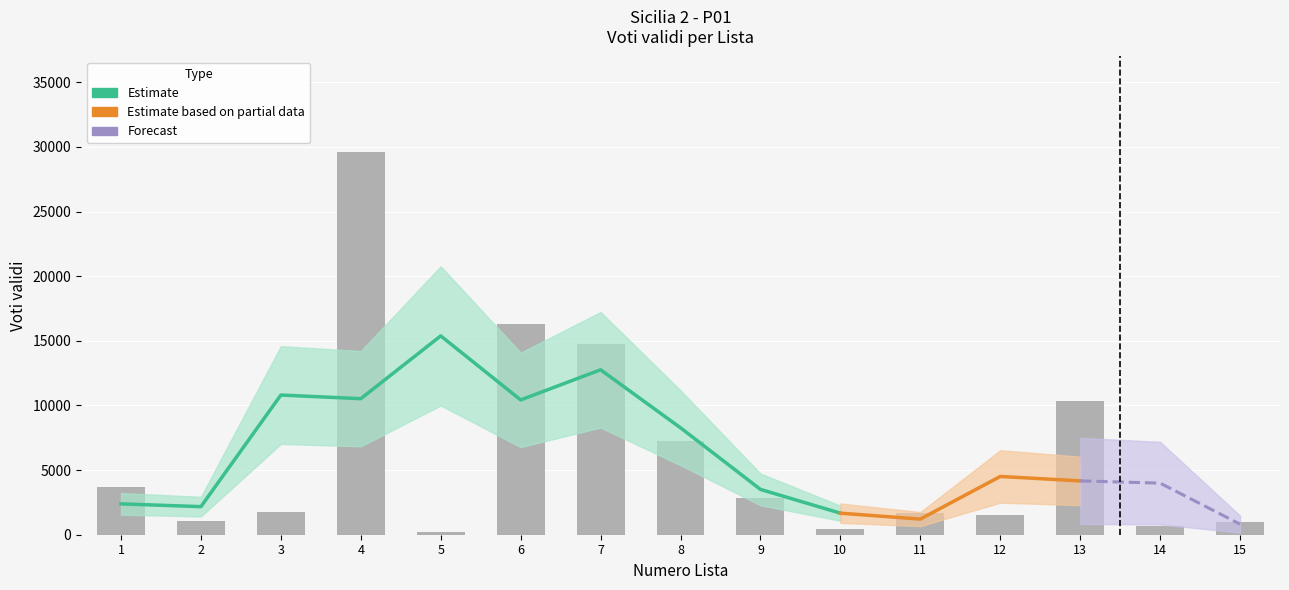

How many bars are there in total?

15